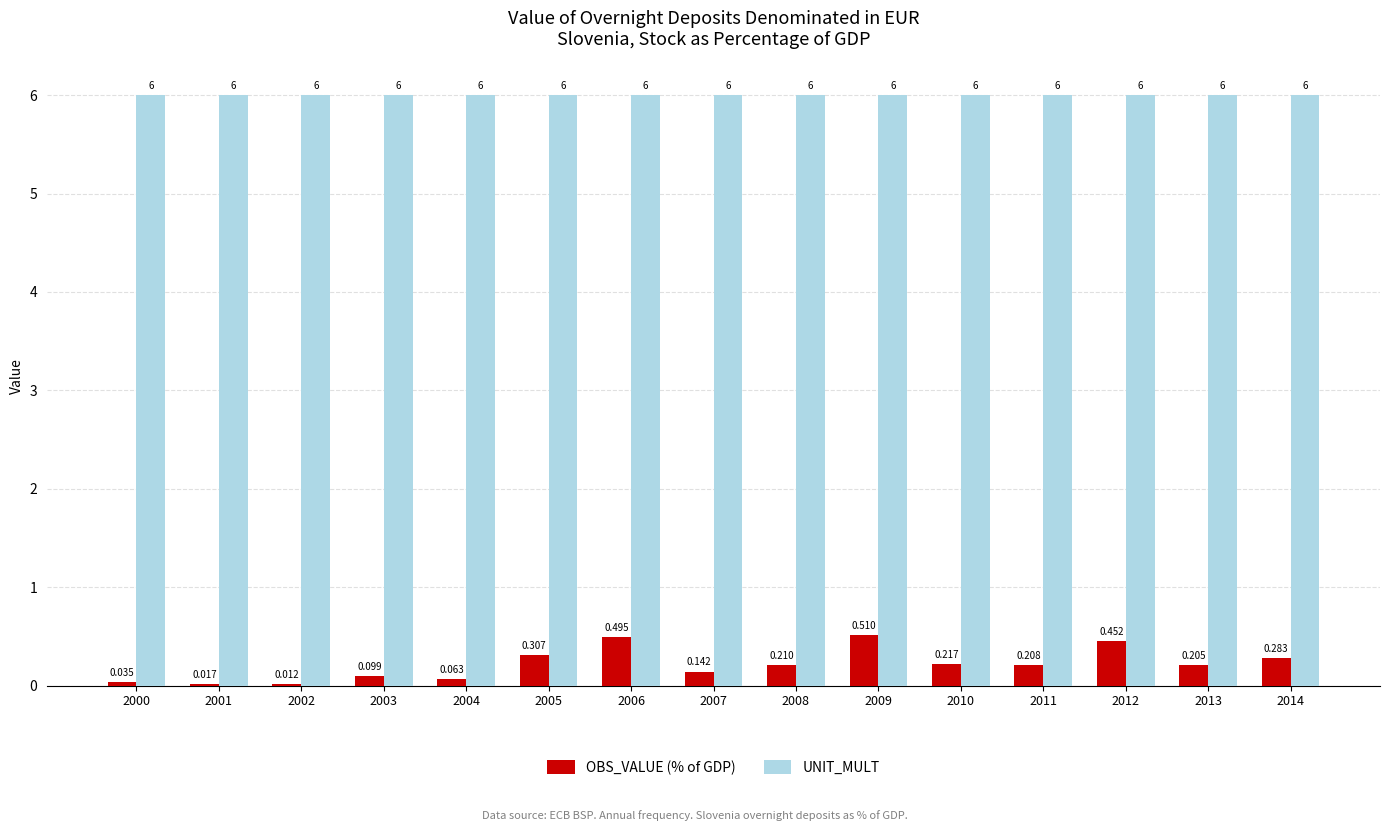

Between 2003 and 2006, which series saw the biggest shift?

OBS_VALUE (% of GDP)